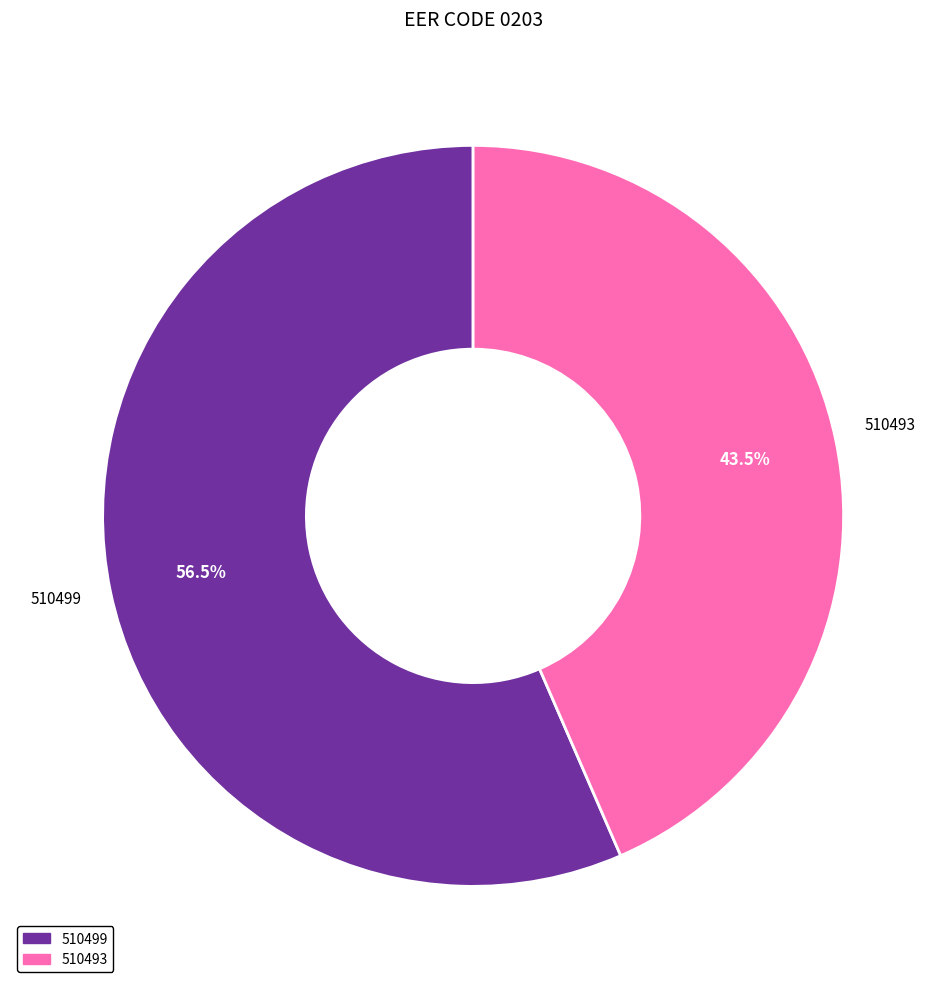

What is the ratio of the value at 510499 to the value at 510493?

1.3